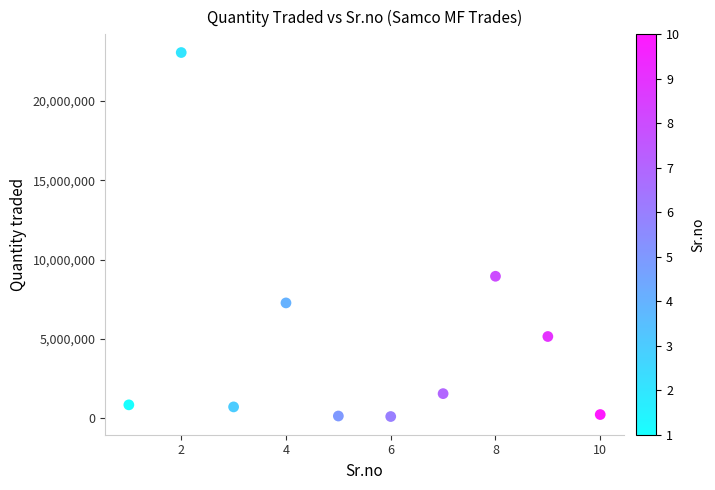

What is the average X value?

6